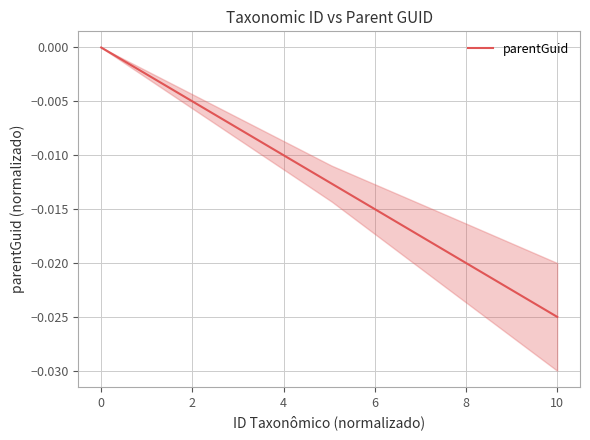

True or false: the data has more than 0 interior local peaks.

False